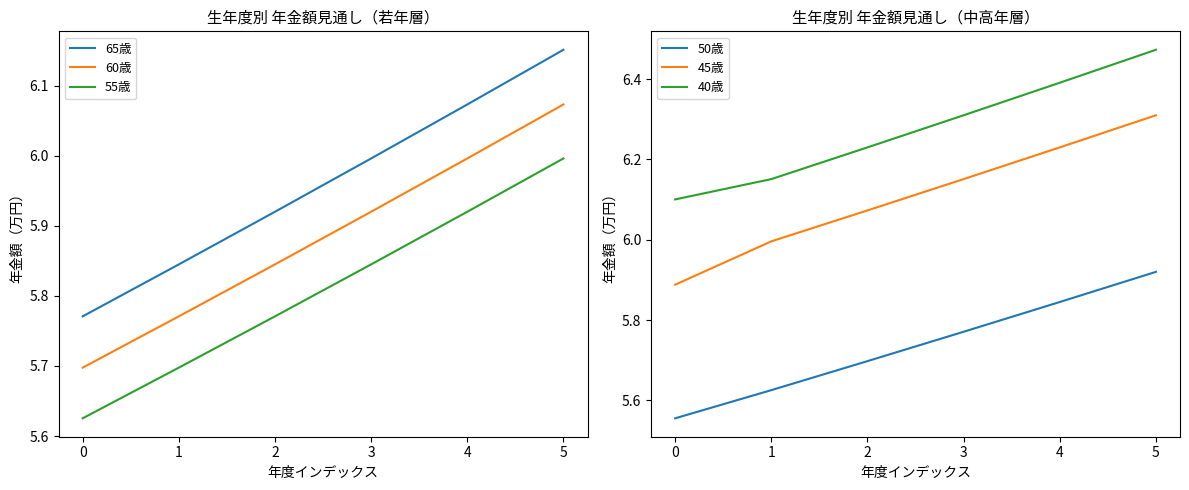

Reading left to right, extract all data points from this chart.

65歳: 5.8	5.8	5.9	6.0	6.1	6.2
60歳: 5.7	5.8	5.8	5.9	6.0	6.1
55歳: 5.6	5.7	5.8	5.8	5.9	6.0
50歳: 5.6	5.6	5.7	5.8	5.8	5.9
45歳: 5.9	6.0	6.1	6.2	6.2	6.3
40歳: 6.1	6.2	6.2	6.3	6.4	6.5